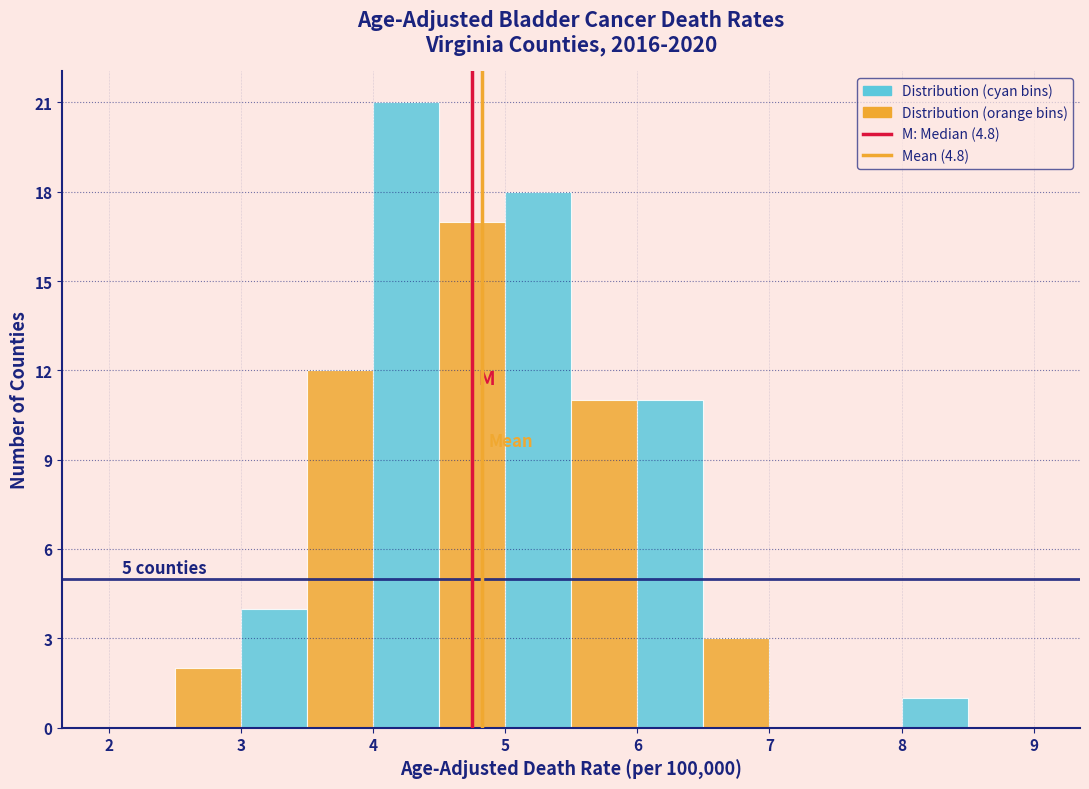

Which range on the x-axis has the tallest bar?

4.0 to 4.5